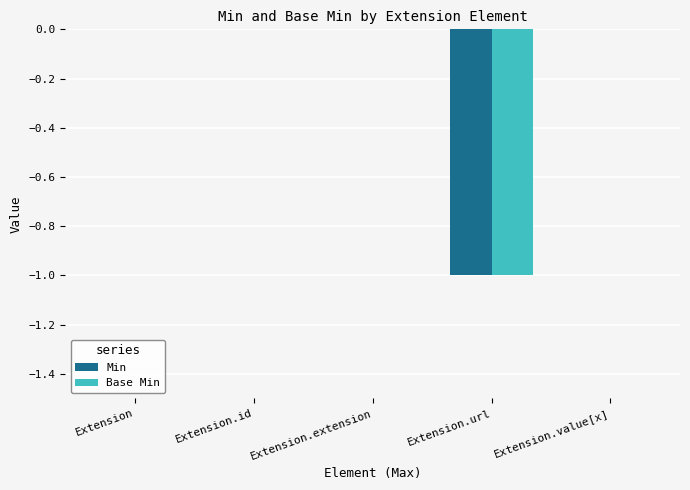

How many data points does each series have?

5